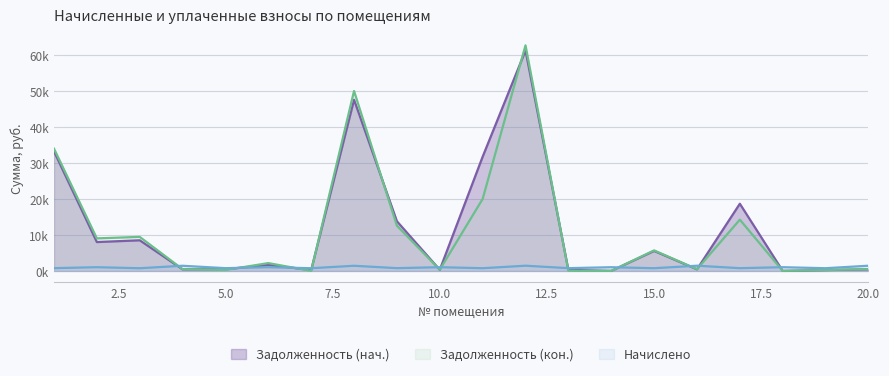

Which category has the highest value across all series?

12